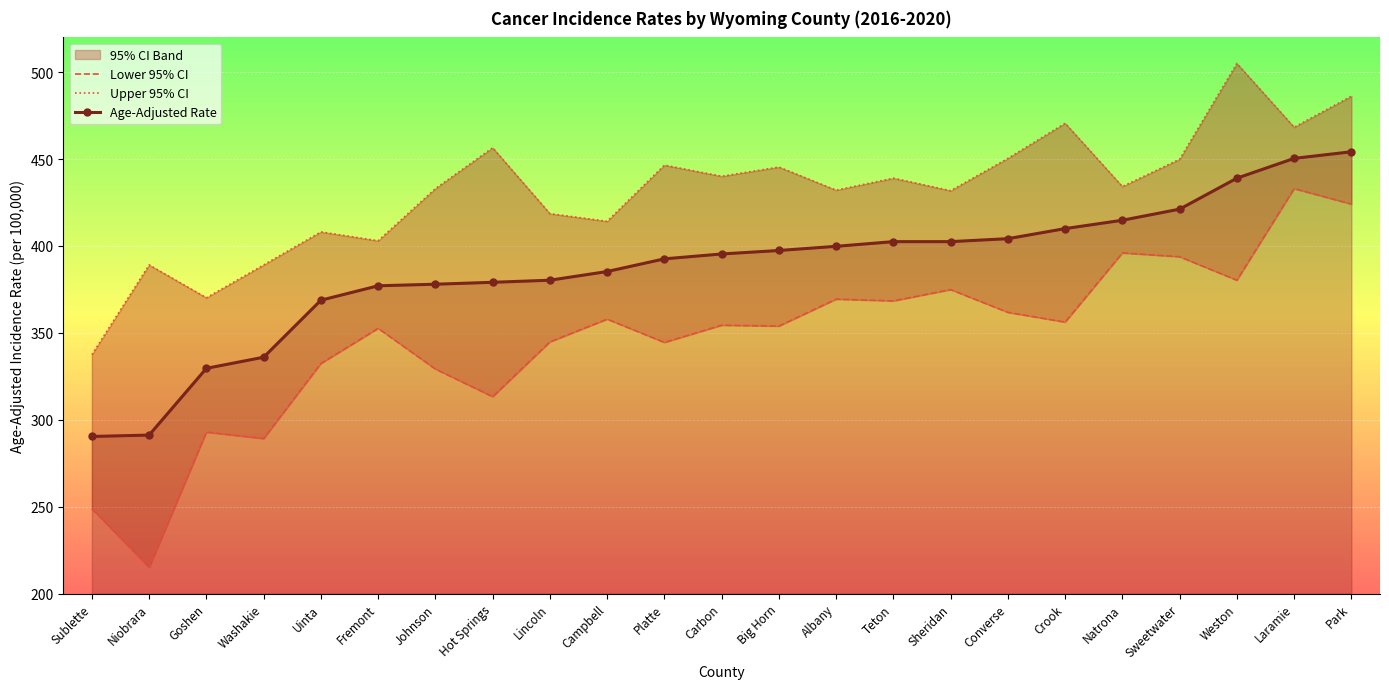

What is the spread (max minus min) of values at Park?

62.1